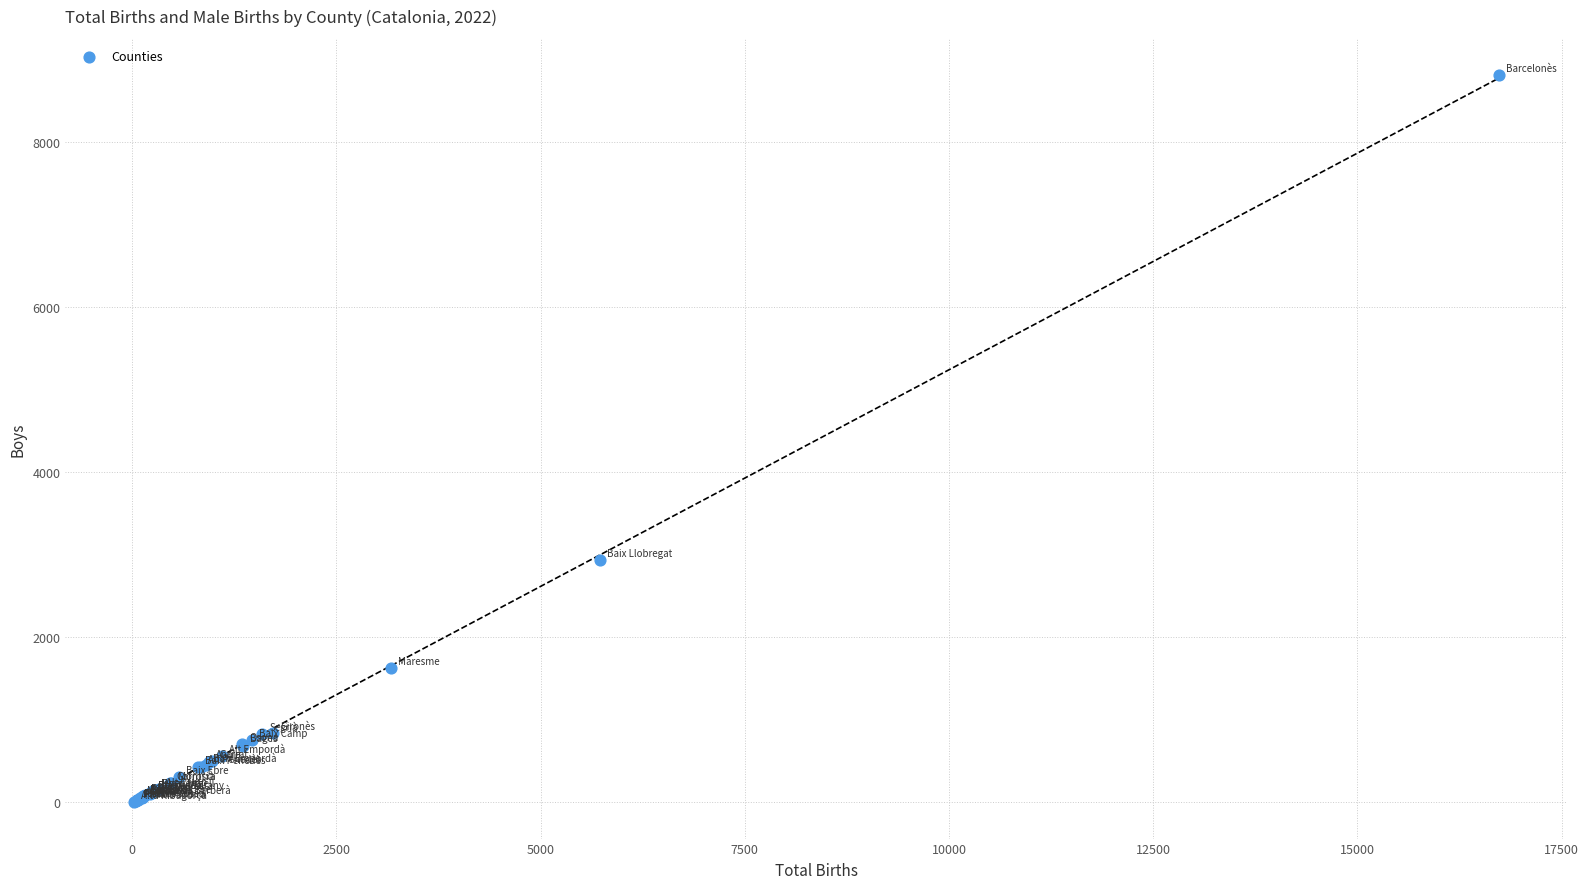

What Y value in the scatter plot is closest to 4411?

2938